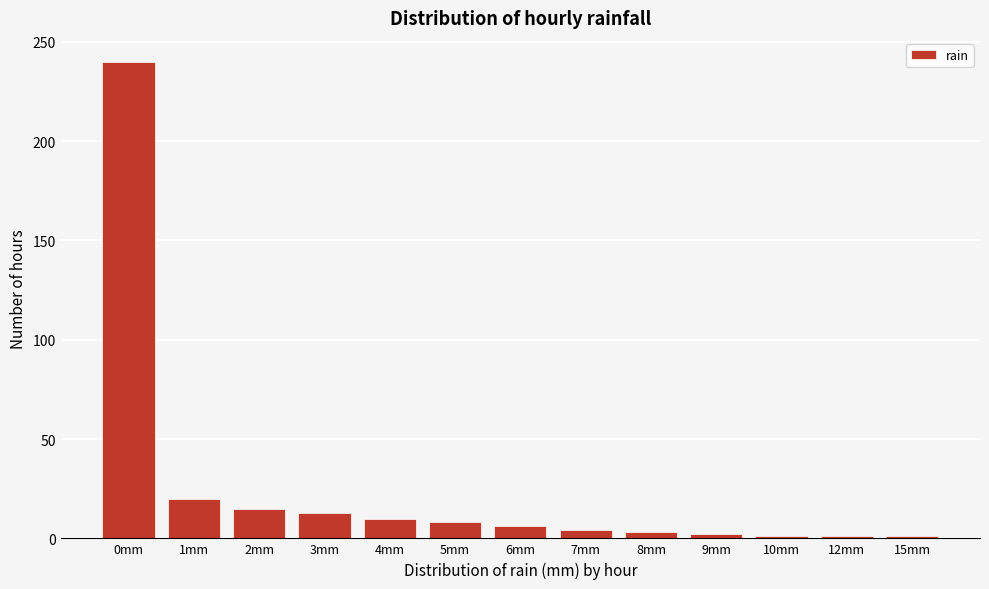

Approximately how many times larger is the value at 0mm compared to 1mm?

12.0